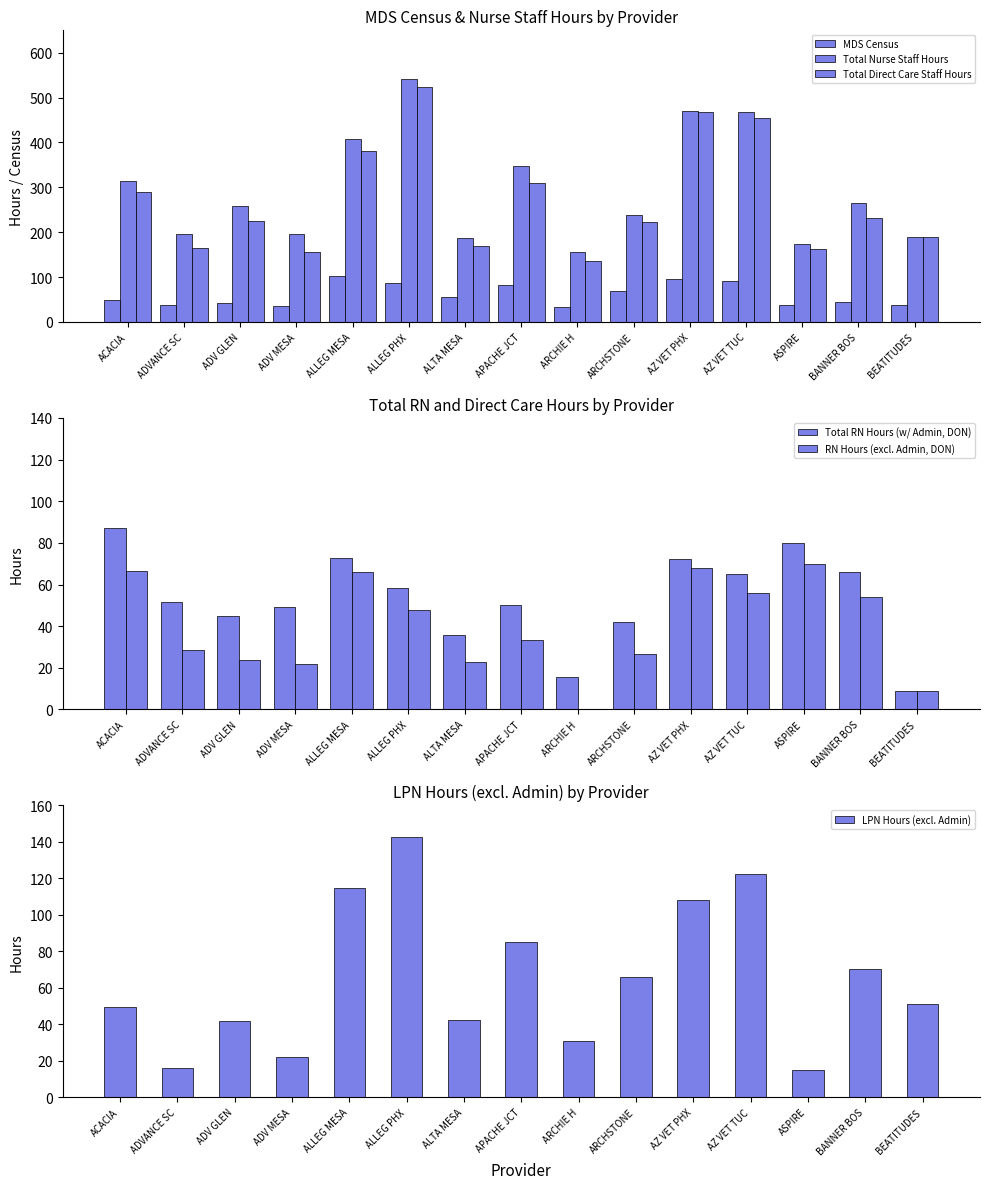

At which label does RN Hours (excl. Admin, DON) reach its minimum?

ARCHIE H